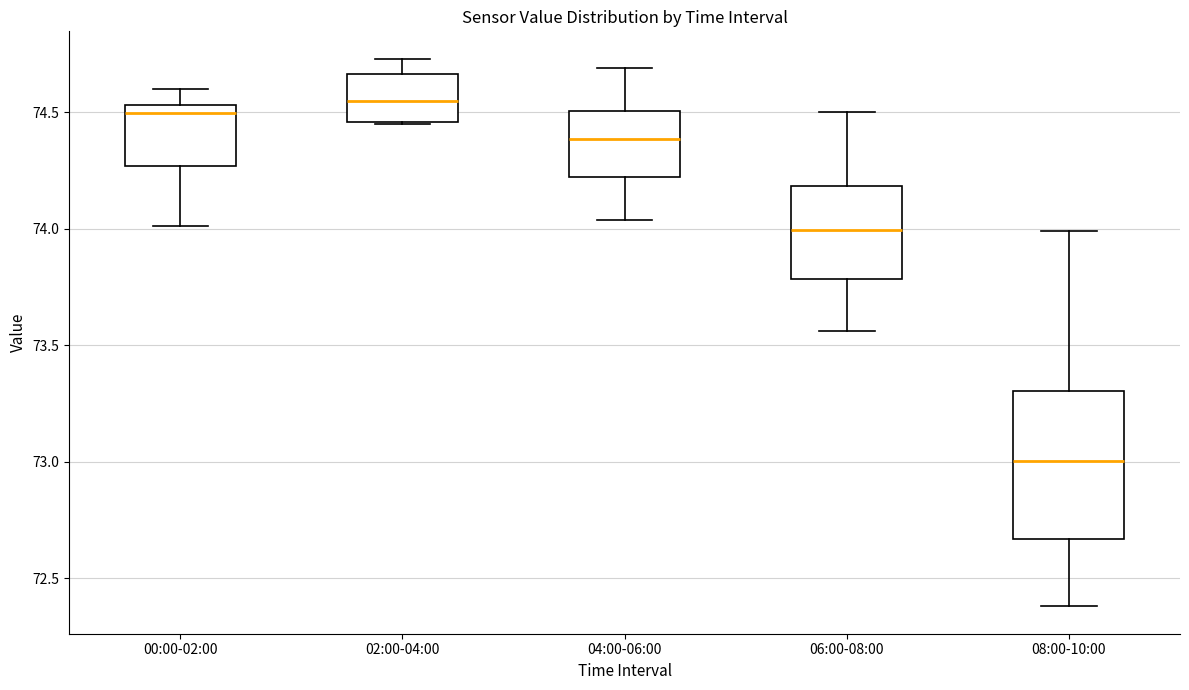

Which box's median line is the highest?

02:00-04:00